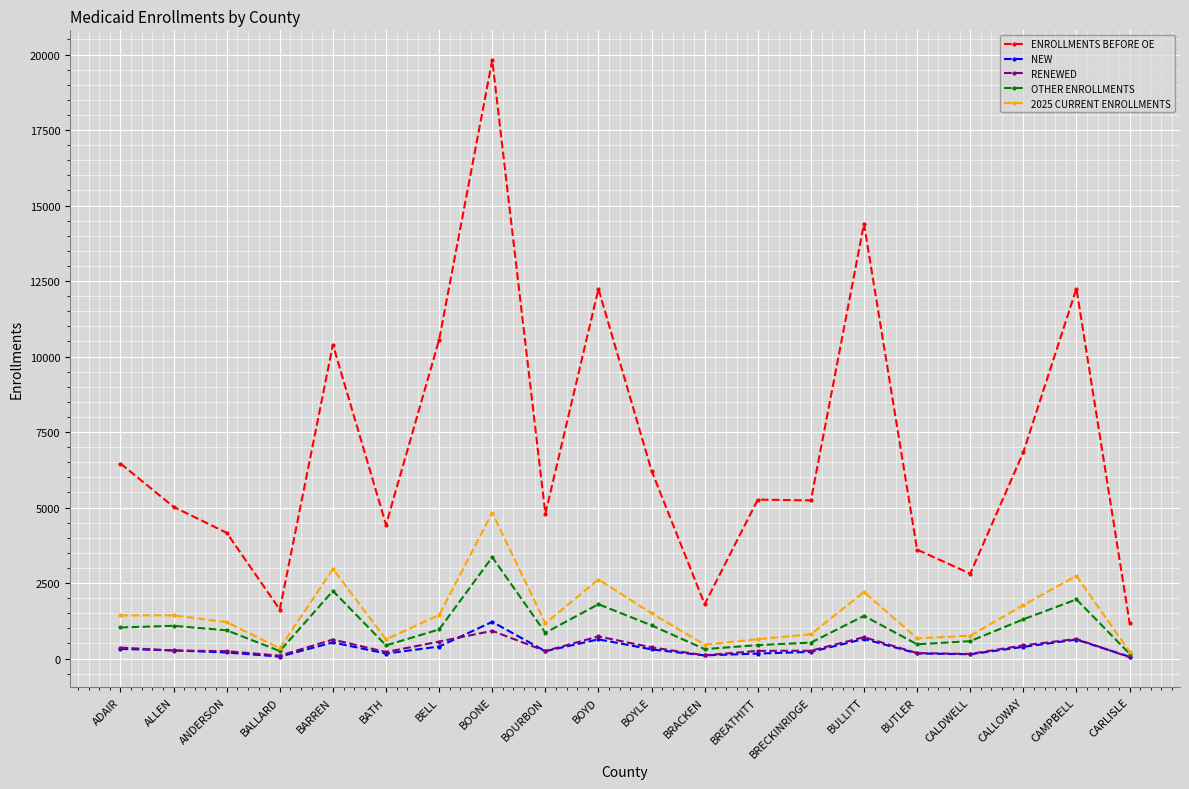

Is it true that ENROLLMENTS BEFORE OE equals 13689 at BARREN?

False